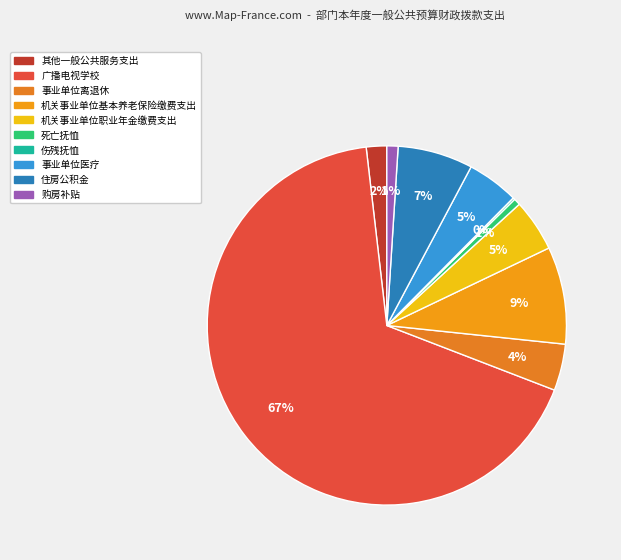

Which category accounts for the majority?

广播电视学校